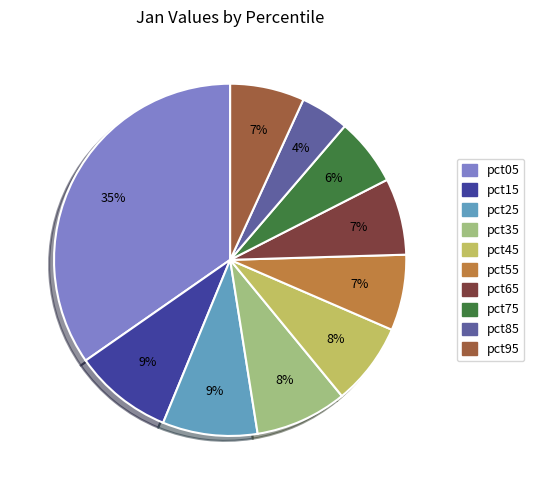

Is the sum of pct85 and pct15 greater than half?

No